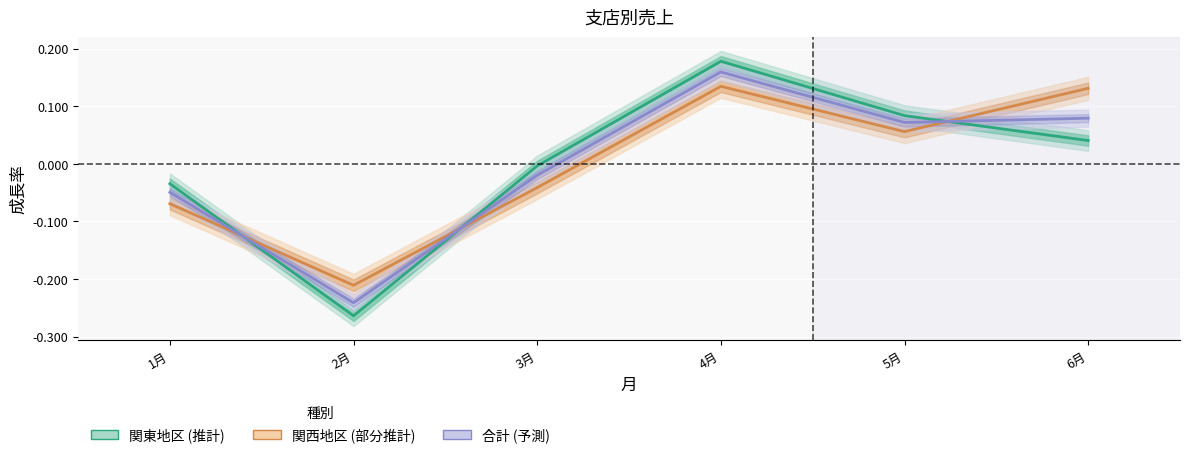

What is the maximum value for 合計?

0.2